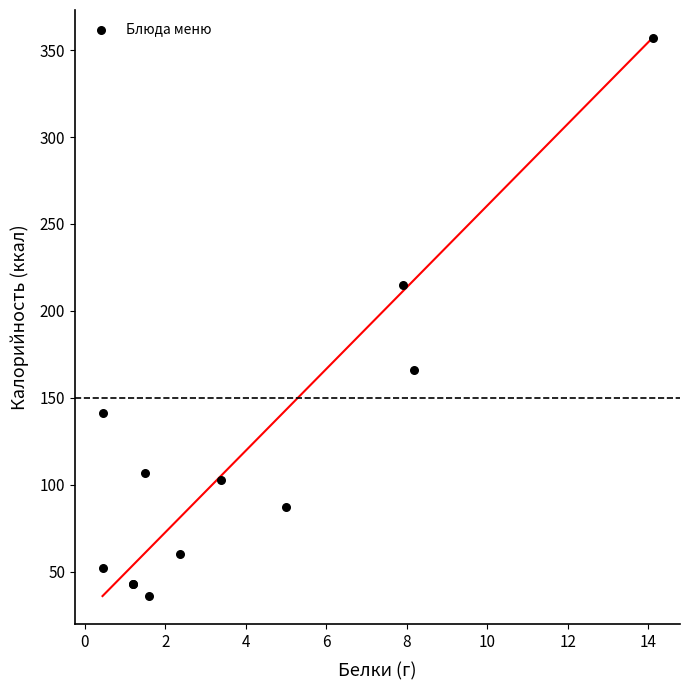

What Y value in the scatter plot is closest to 196?

215